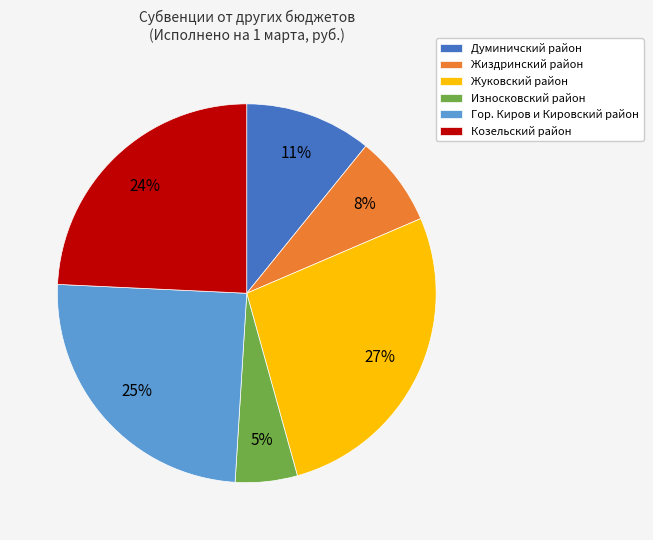

Is the sum of Думиничский район and Гор. Киров и Кировский район greater than half?

No